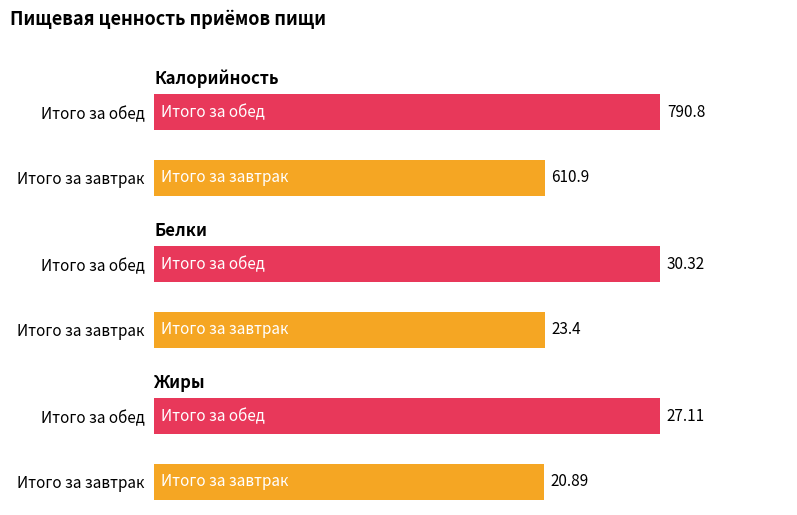

What is the difference between the highest and lowest values at Итого за завтрак?

590.0